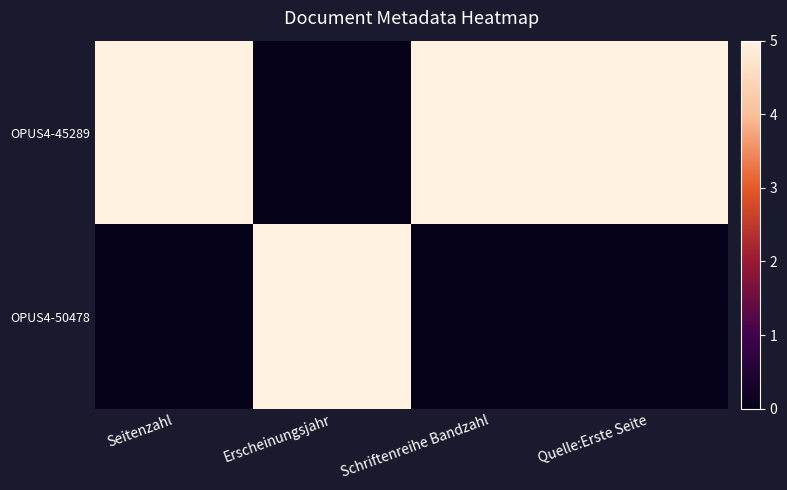

At which category is the sum across all series the highest?

Seitenzahl